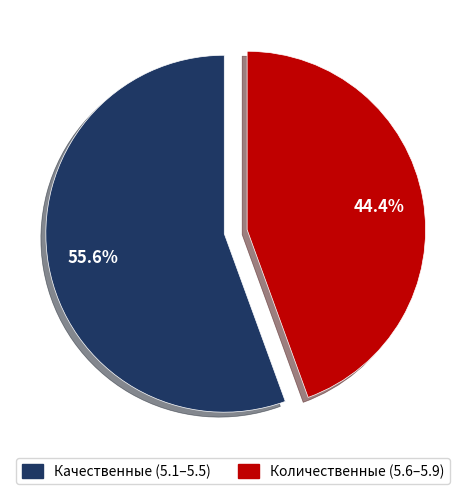

Is there any slice that represents more than half of the pie?

Yes